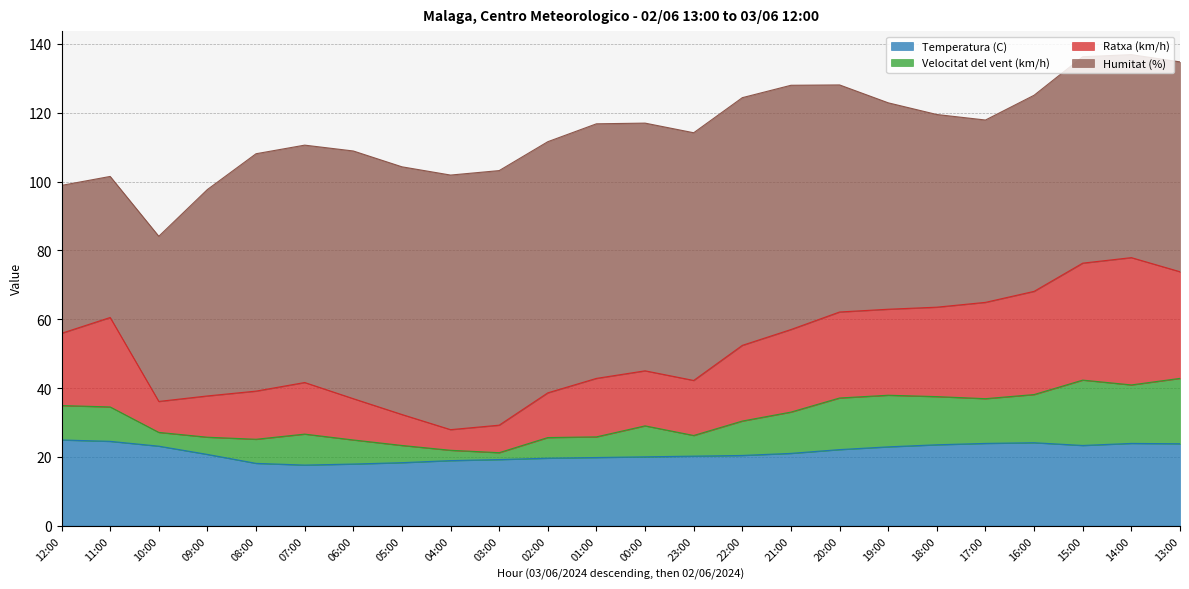

What is the difference between the maximum and minimum values in the Temperatura (C) series?

7.3